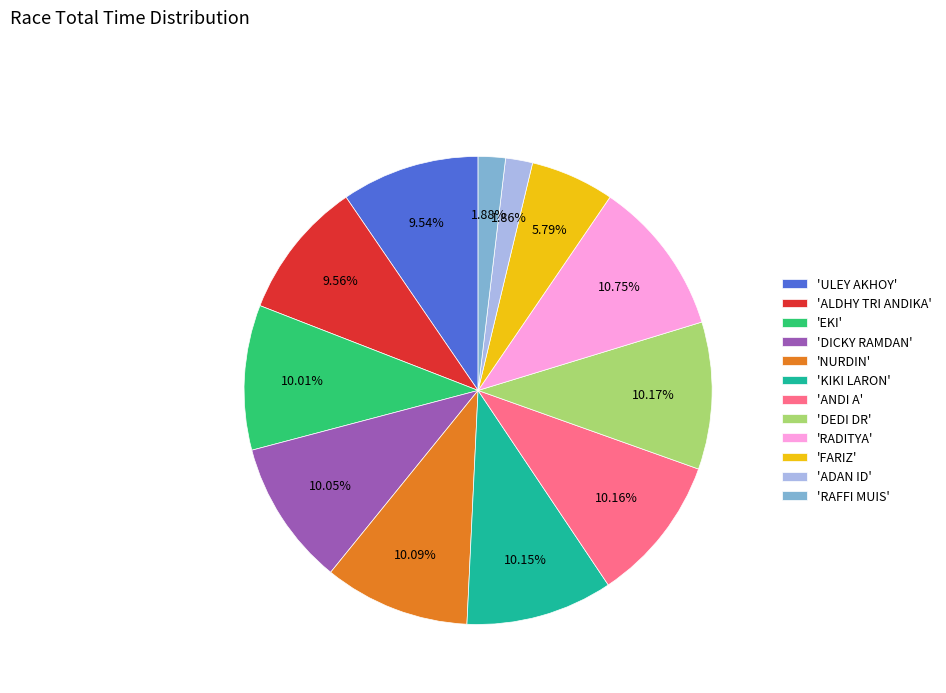

Do 'FARIZ' and 'ULEY AKHOY' together represent more than half of the pie?

No